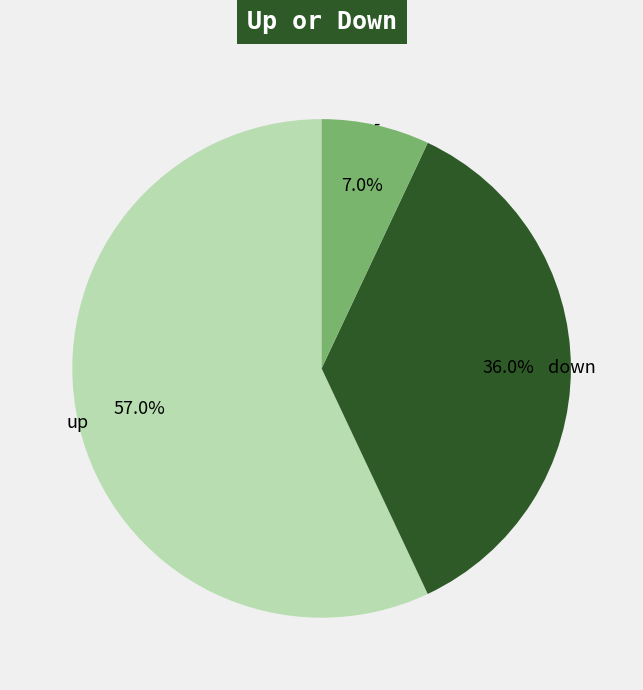

Approximately how many times larger is the value at down compared to up?

0.6